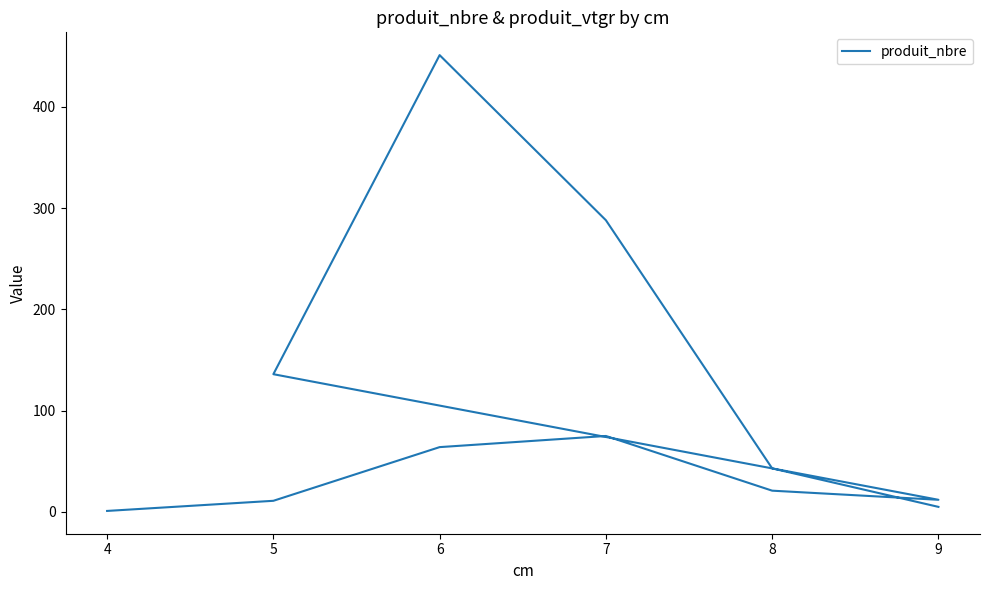

How many points are lower than both their immediate neighbors (excluding endpoints)?

1